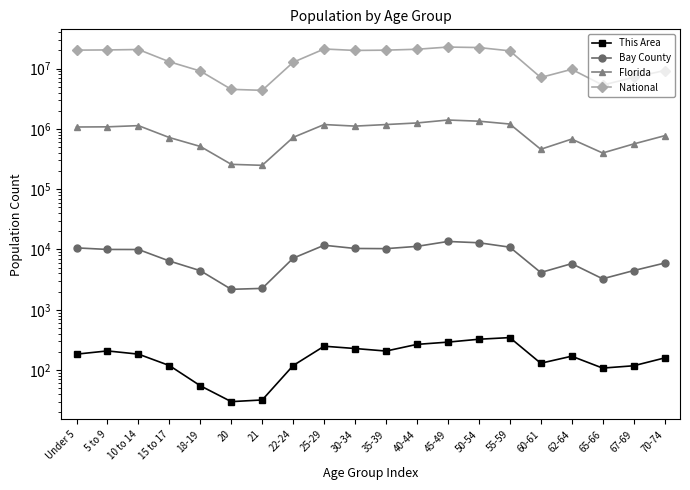

Where is This Area nearest to the value 188?

Under 5